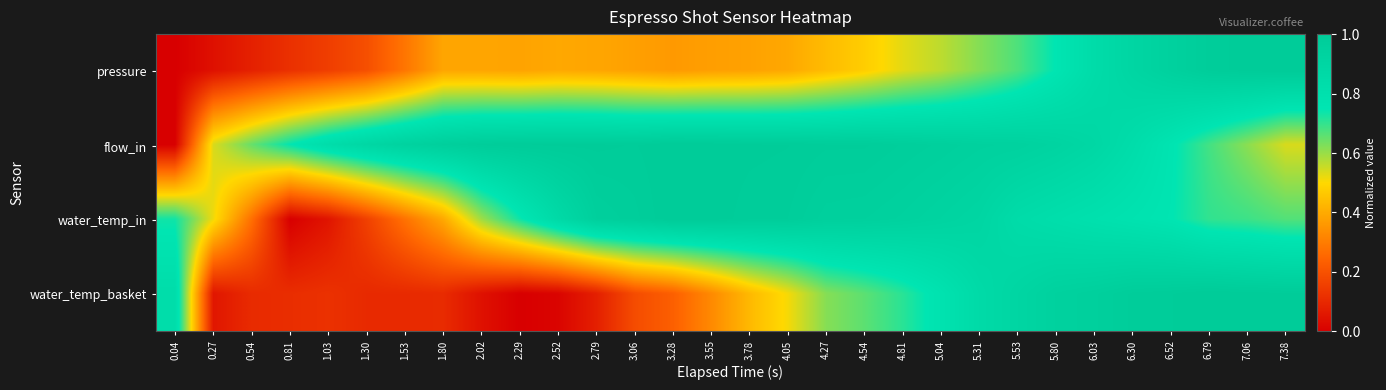

Between 0.04 and 7.06, which series saw the biggest shift?

pressure